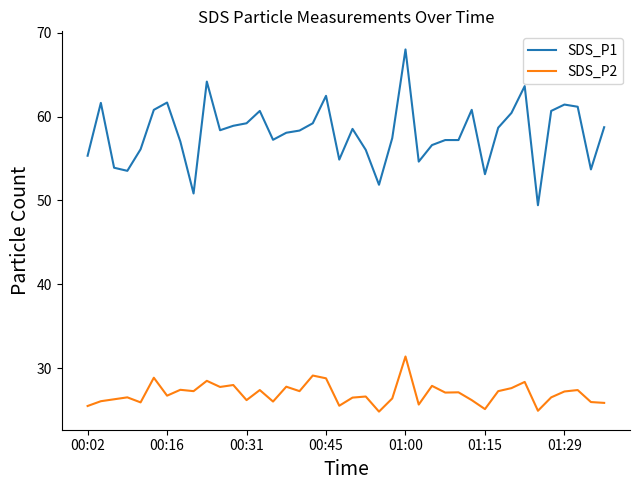

True or false: SDS_P1 and SDS_P2 intersect in this chart.

False